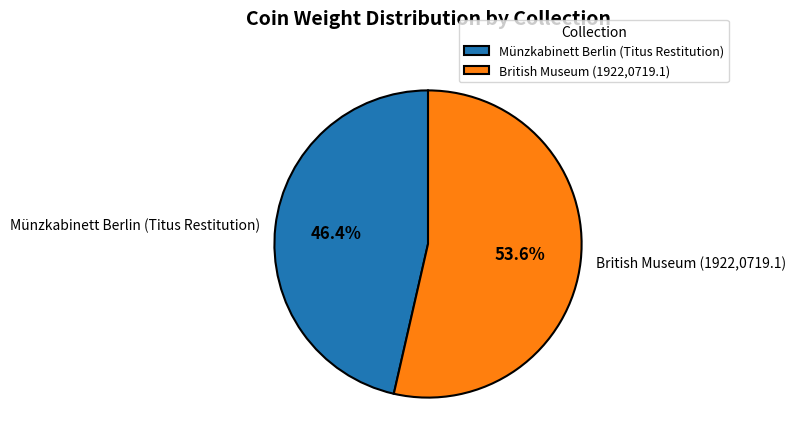

Is it true that Münzkabinett Berlin (Titus Restitution) is 56% of the pie?

False